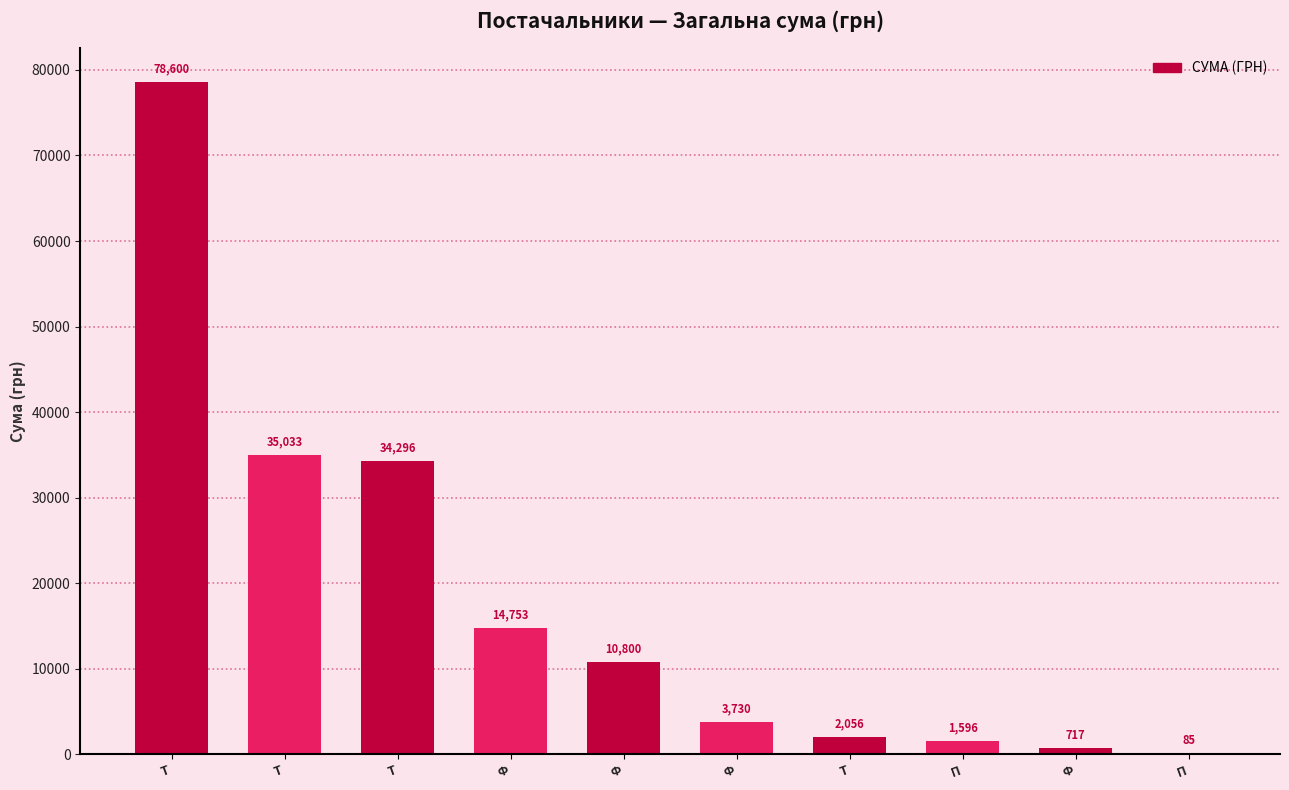

Rank the categories by value from lowest to highest.

П, Ф, П, Т, Ф, Ф, Ф, Т, Т, Т